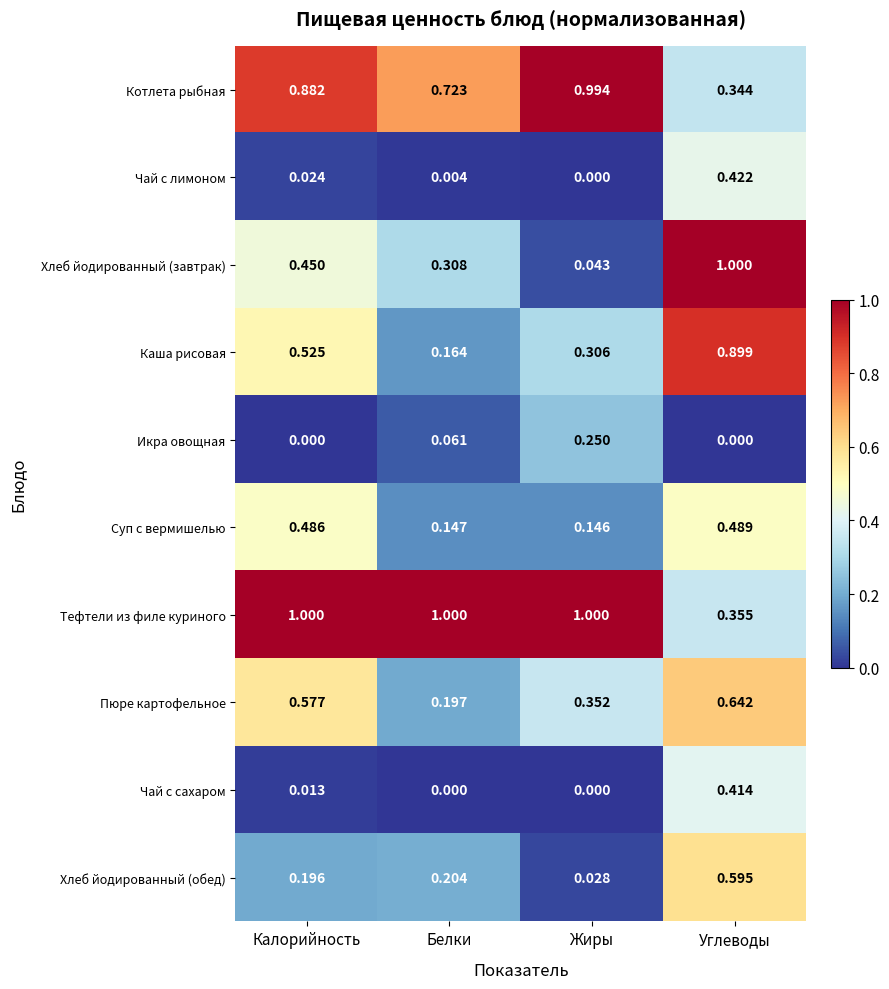

At which label is Тефтели из филе куриного closest to 0?

Углеводы